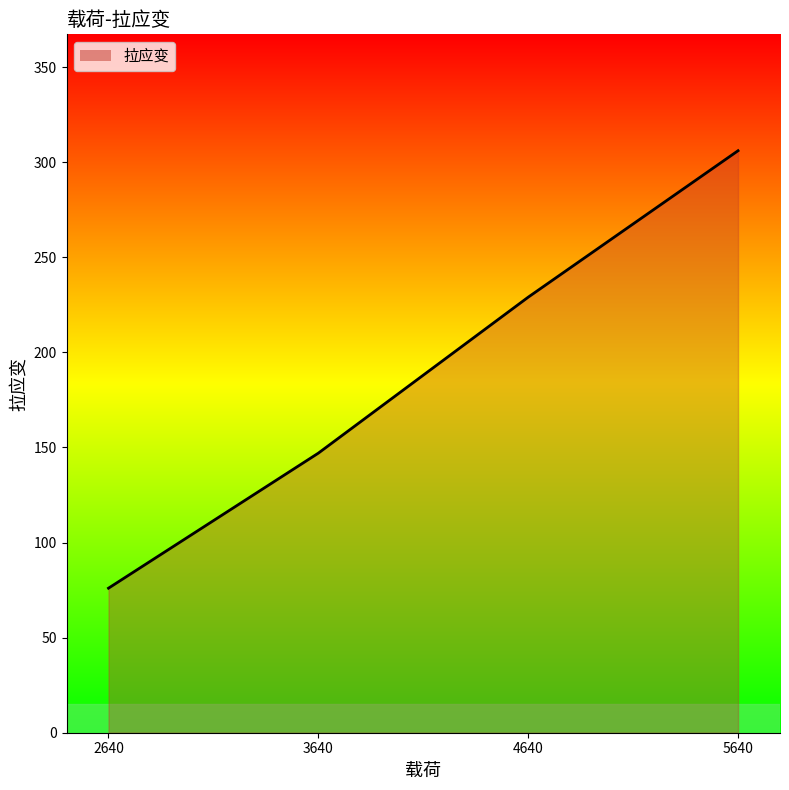

What is the sum of the values at 2640 and 5640?

382